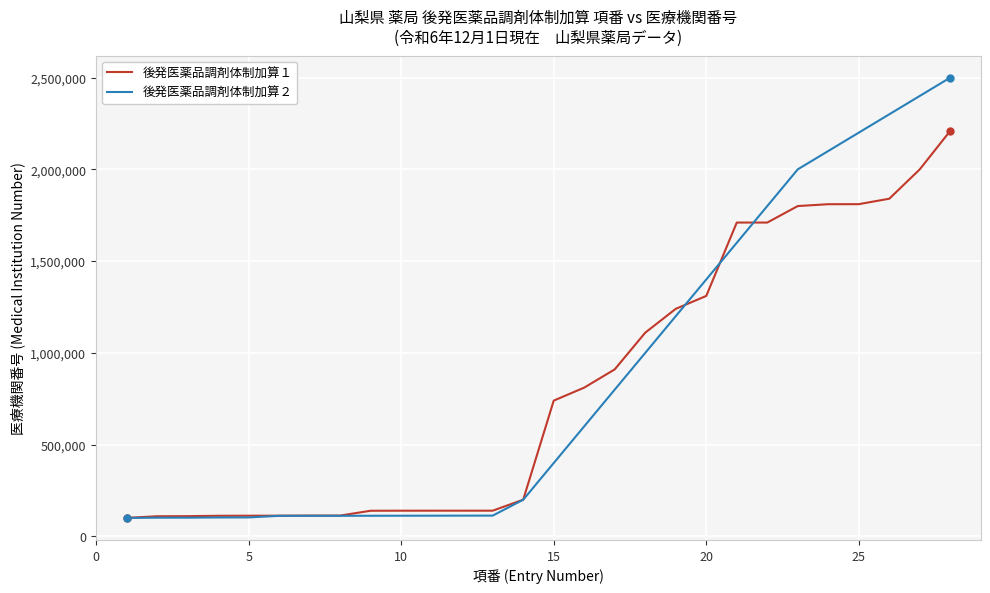

What is the smallest value displayed?

100819